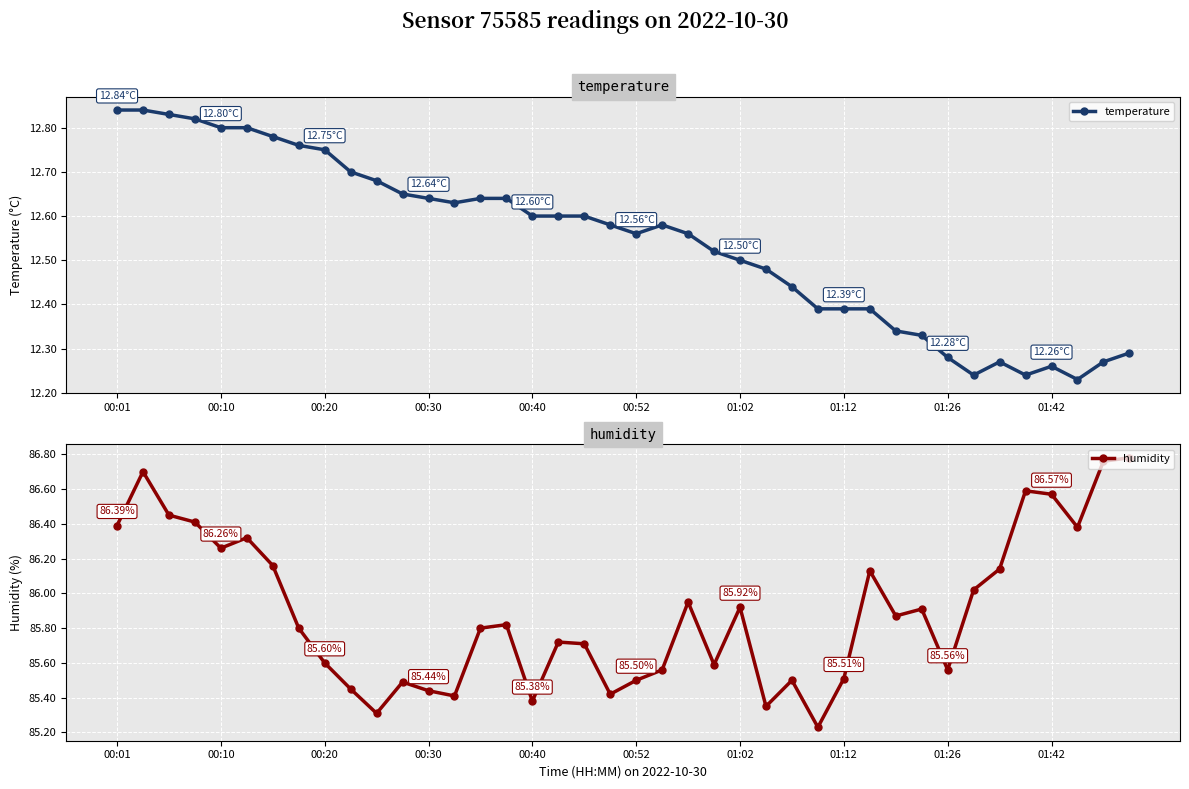

How many interior local valleys does the humidity series have?

11